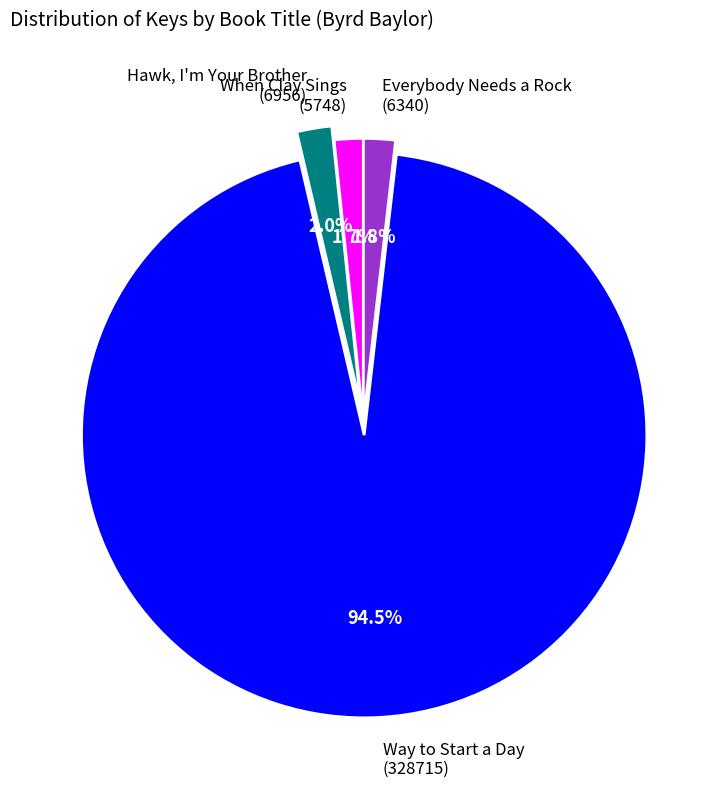

To the nearest percent, what percentage of the pie is Hawk, I'm Your Brother?

2%